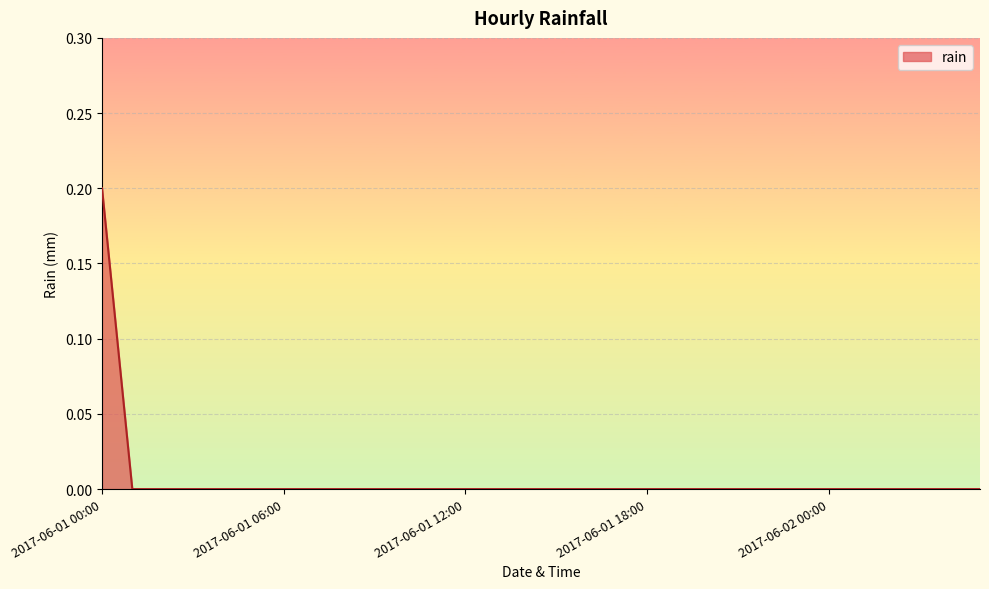

Reading right to left, transcribe all the data shown in this chart.

0.0	0.0	0.0	0.0	0.0	0.0	0.0	0.0	0.0	0.0	0.0	0.0	0.0	0.0	0.0	0.0	0.0	0.0	0.0	0.0	0.0	0.0	0.0	0.0	0.0	0.0	0.0	0.0	0.0	0.2